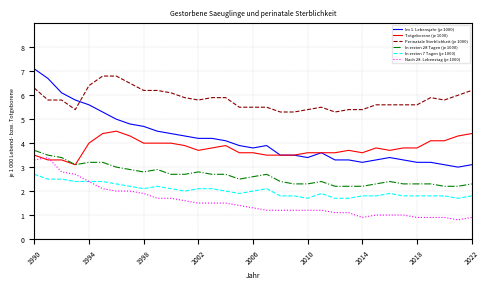

List the series in order of their peak value, highest first.

Im 1. Lebensjahr (je 1000), Perinatale Sterblichkeit (je 1000), Totgeborene (je 1000), In ersten 28 Tagen (je 1000), Nach 28. Lebenstag (je 1000), In ersten 7 Tagen (je 1000)